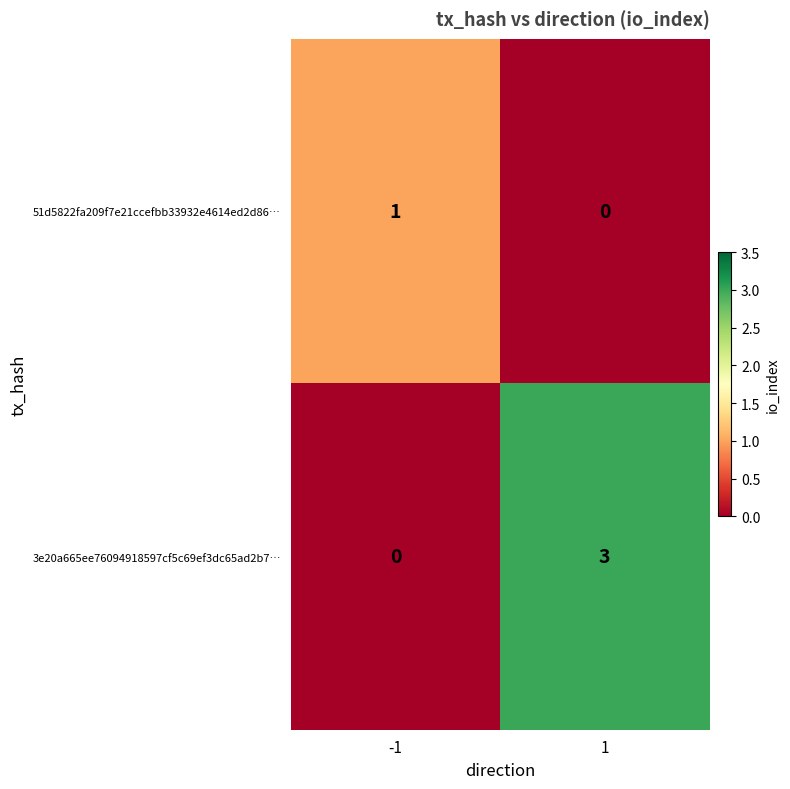

Rank the series by their maximum value, from lowest to highest.

51d5822fa209f7e21ccefbb33932e4614ed2d86…, 3e20a665ee76094918597cf5c69ef3dc65ad2b7…